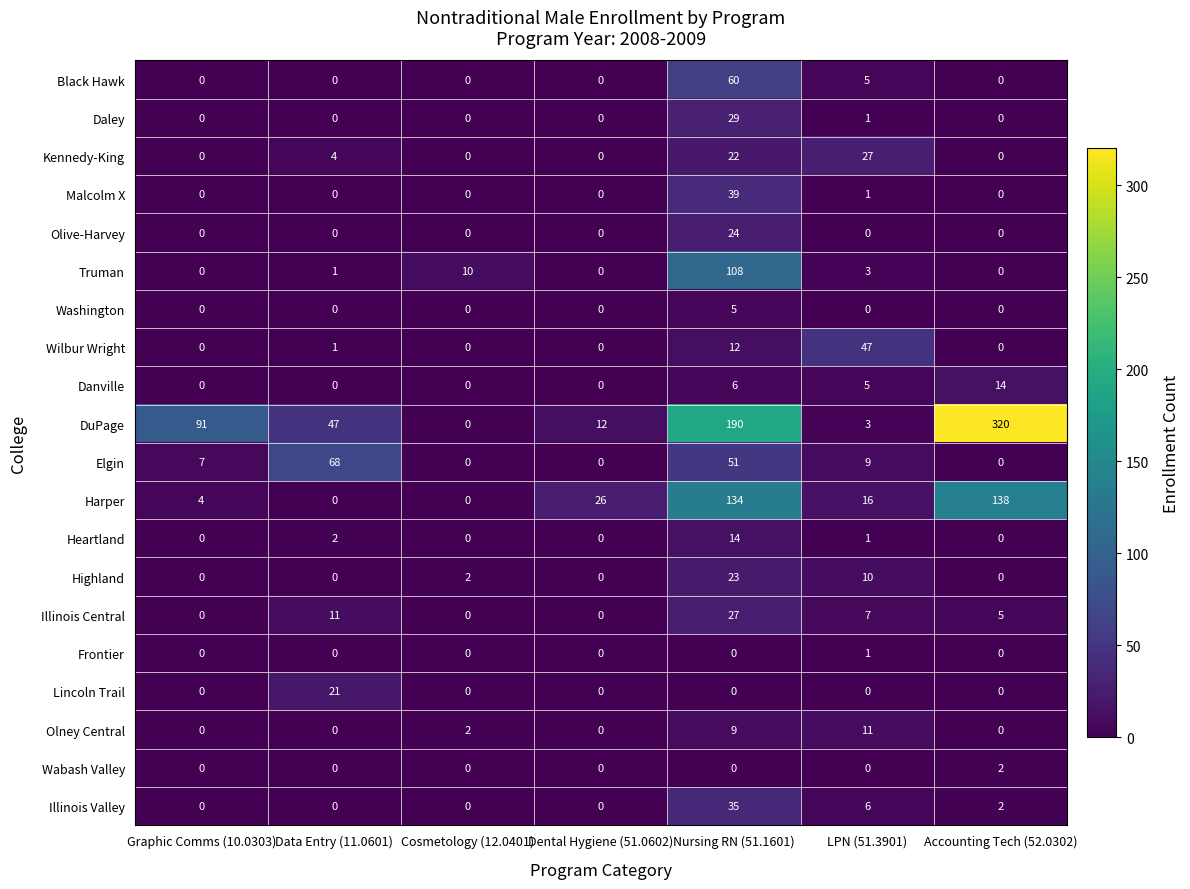

What is the difference between the maximum and minimum values in the Illinois Valley series?

35